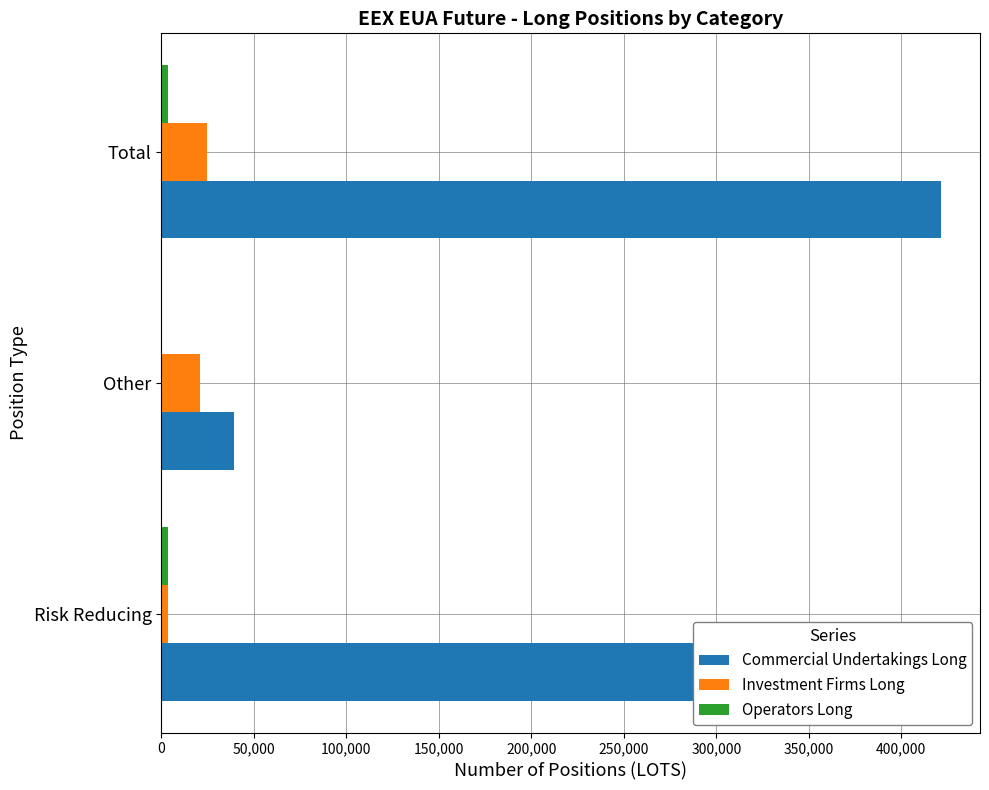

What is the sum of all Commercial Undertakings Long values?

842894.5